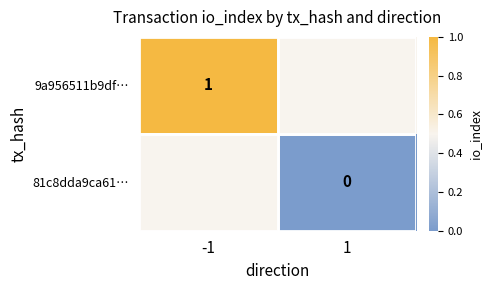

Is it true that 9a956511b9df… equals 1 at -1?

True